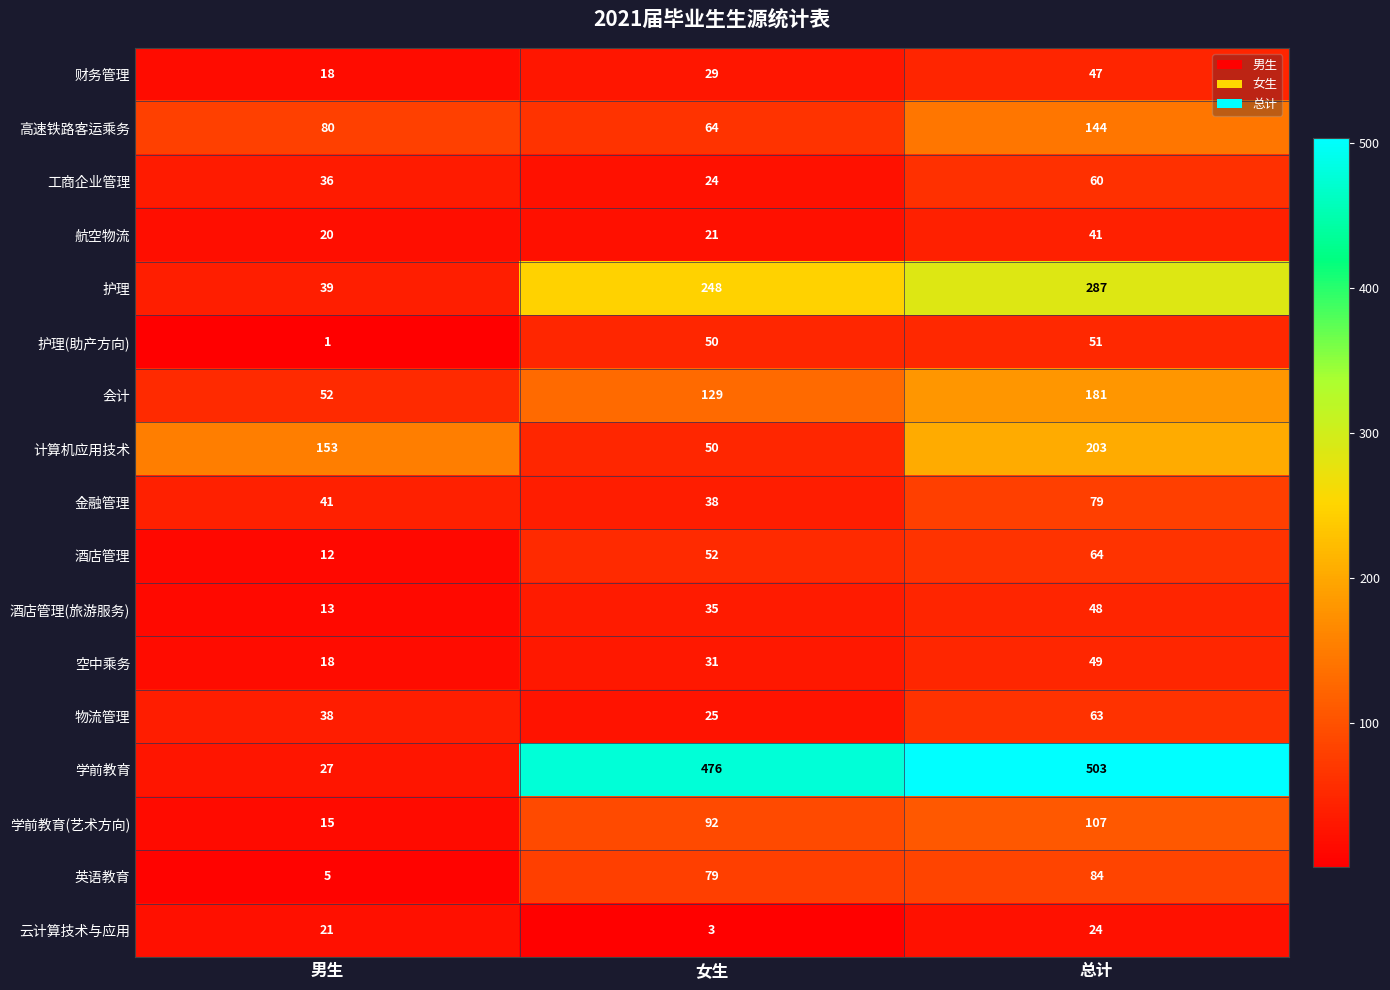

How many 计算机应用技术 values are between 50 and 203?

3